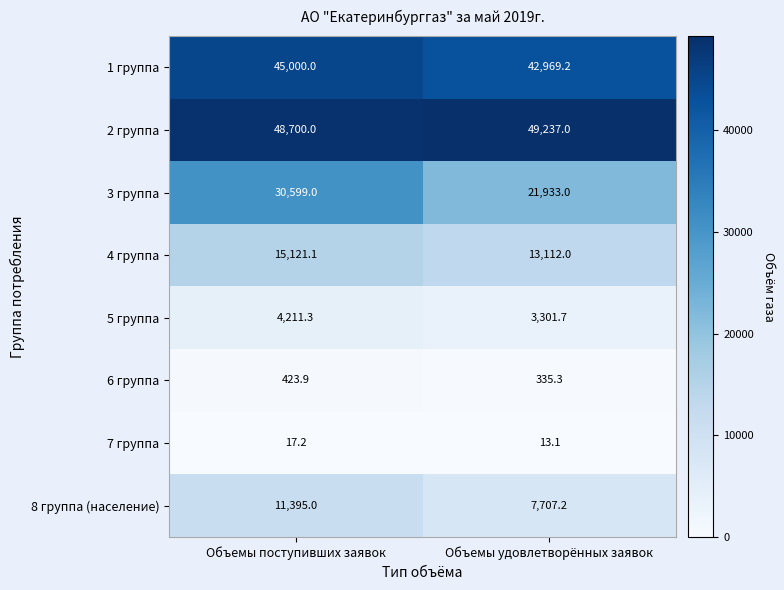

Rank the categories by 8 группа (население) value from highest to lowest.

Объемы поступивших заявок, Объемы удовлетворённых заявок